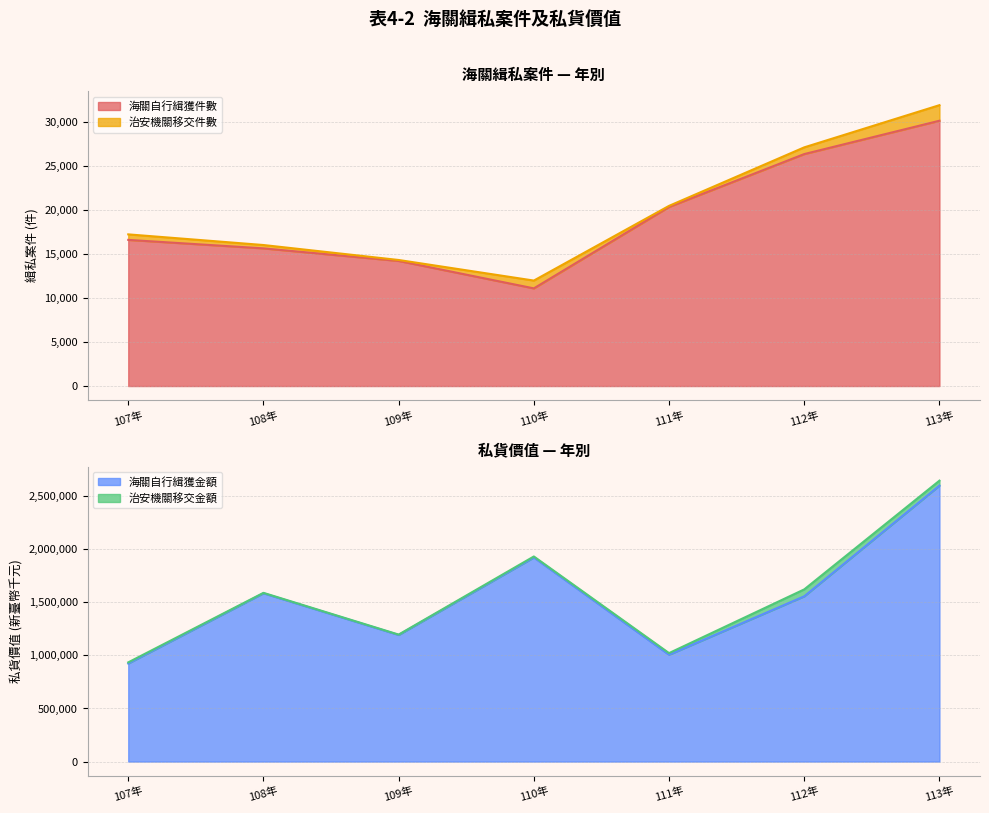

True or false: 海關自行緝獲金額 and 海關自行緝獲件數 intersect in this chart.

False